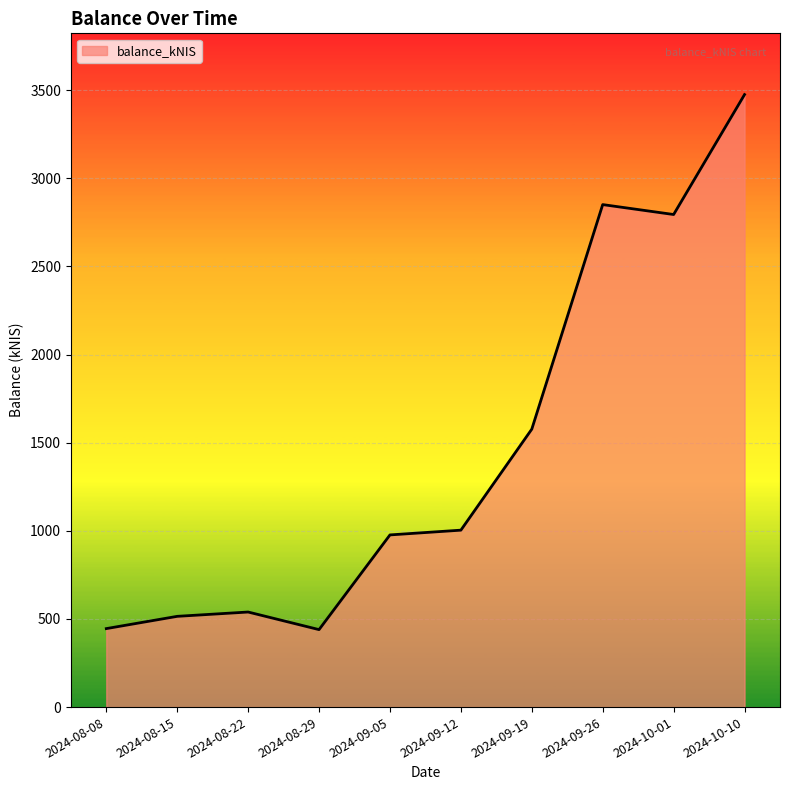

The chart shows a value of 1750.6 at 2024-10-01. True or false?

False